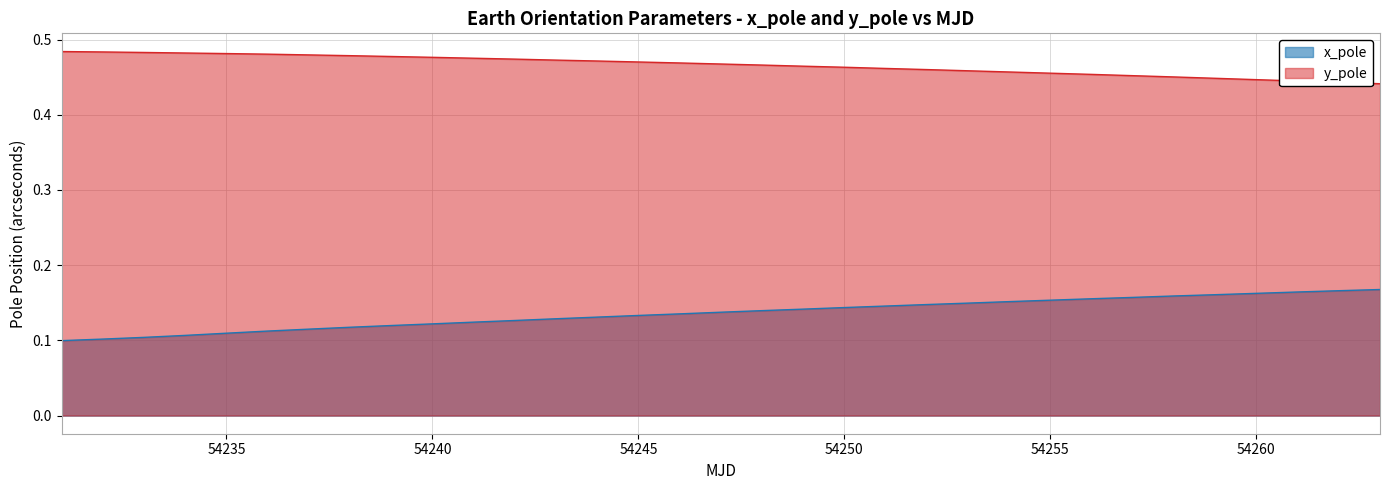

What is the average value of the x_pole series?

0.1